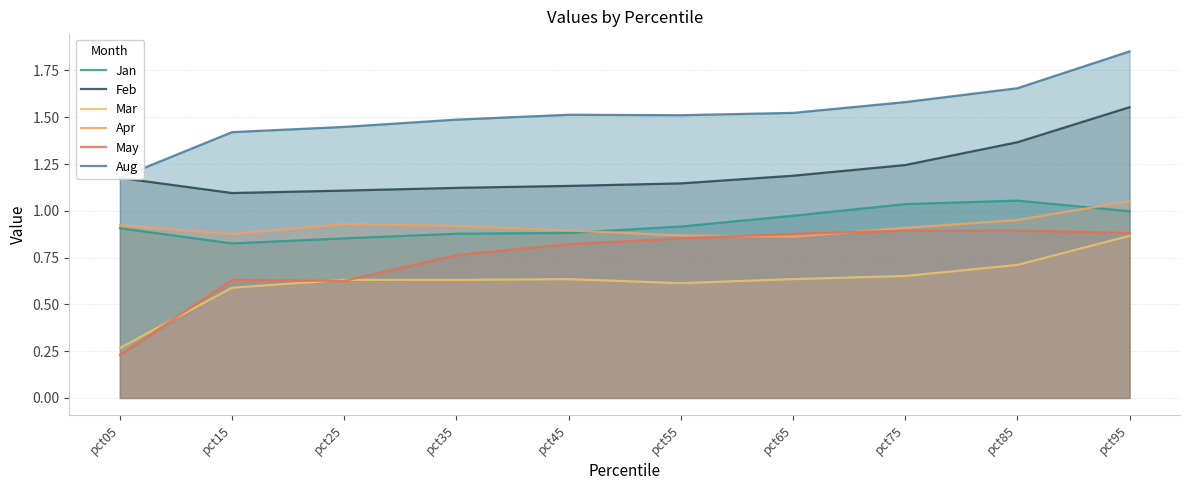

What is the average value of the Aug series?

1.5